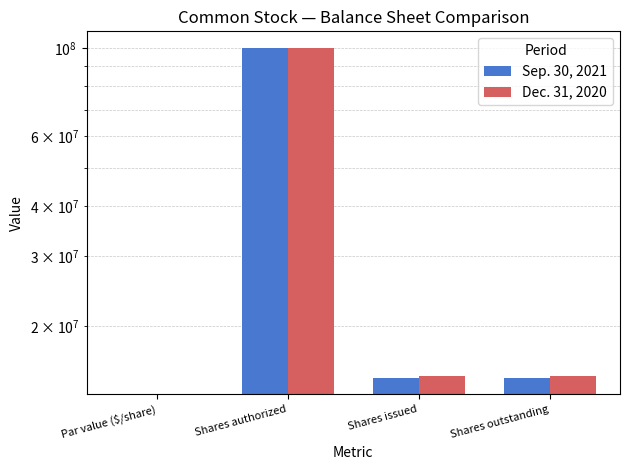

What is the label of the 1st bar from the left?

Par value ($/share)